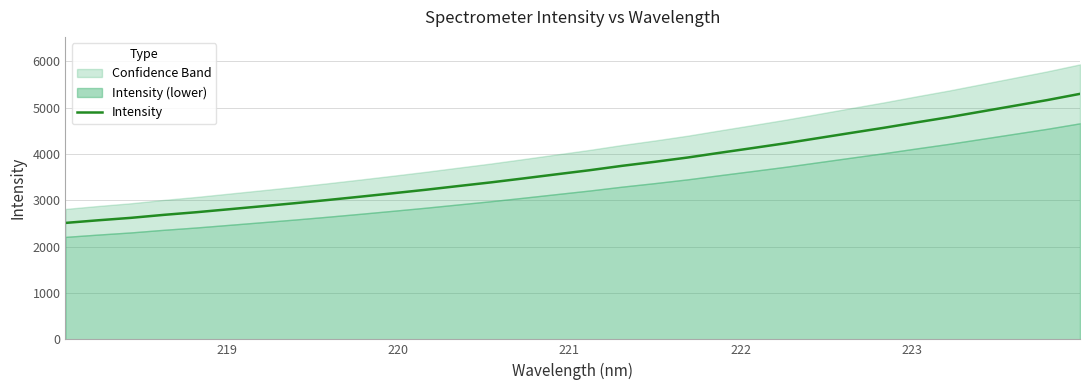

What is the maximum value for Intensity?

5301.4